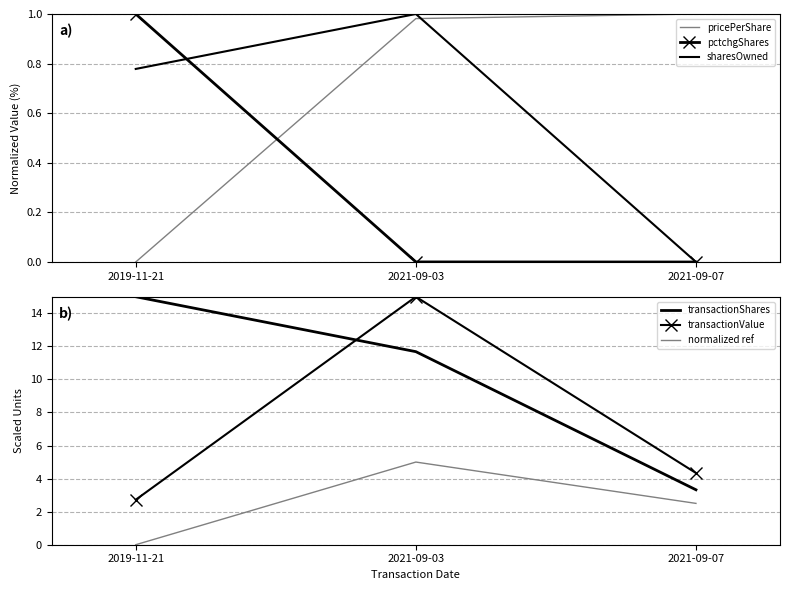

What is the label of the 1st point from the left?

2019-11-21